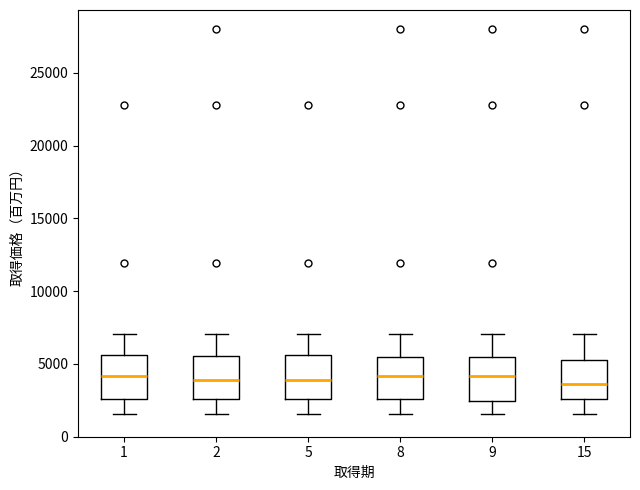

Reading left to right, transcribe this box plot: for each box, give where its median line is, the range the box spans, and where its two whiskers end, as read against the y-axis. The values are not printed on the chart, so give them approximately, as read against the axis.

1: median 4000, box 2500 to 5500, whiskers 1500 to 7000
2: median 4000, box 2500 to 5500, whiskers 1500 to 7000
5: median 4000, box 2500 to 5500, whiskers 1500 to 7000
8: median 4000, box 2500 to 5500, whiskers 1500 to 7000
9: median 4000, box 2500 to 5500, whiskers 1500 to 7000
15: median 3500, box 2500 to 5000, whiskers 1500 to 7000